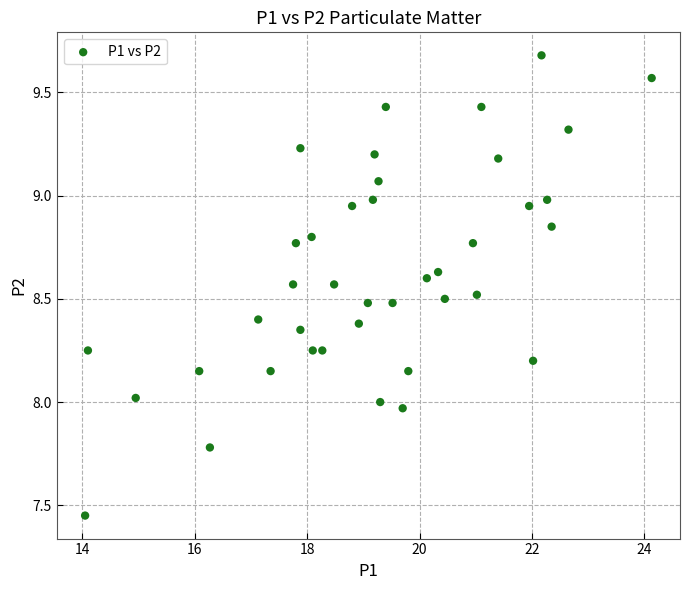

What is the range of Y values (max minus min)?

2.2